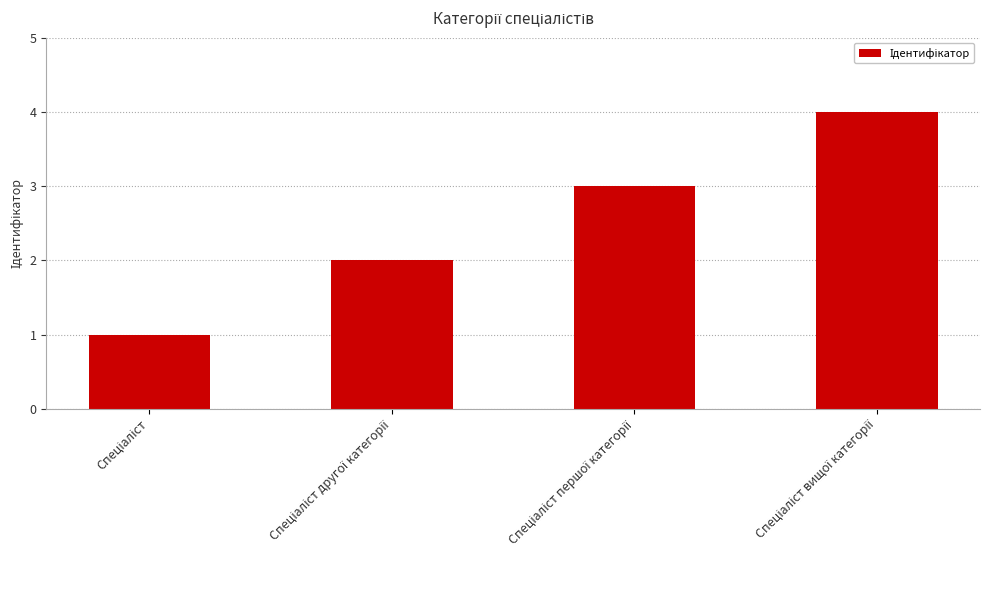

Are the bars grouped side by side (vs. stacked)?

No